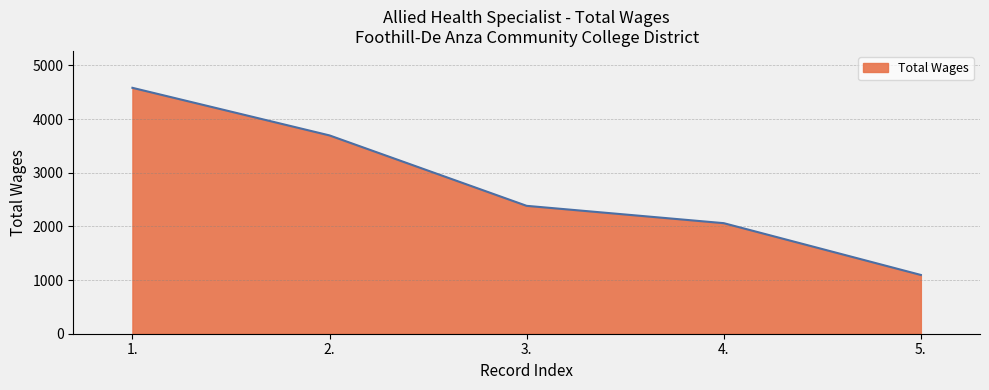

What is the change in value from 1. to 2.?

-887